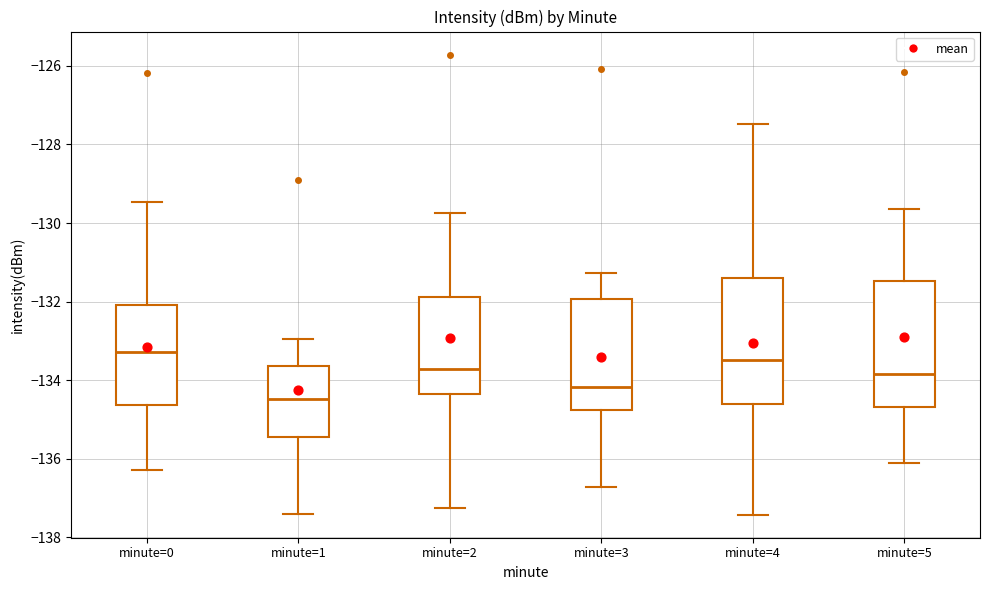

Where does the lower whisker of the box for minute=5 end on the y-axis? The values are not printed on the chart, so give them approximately, as read against the axis.

-136.2